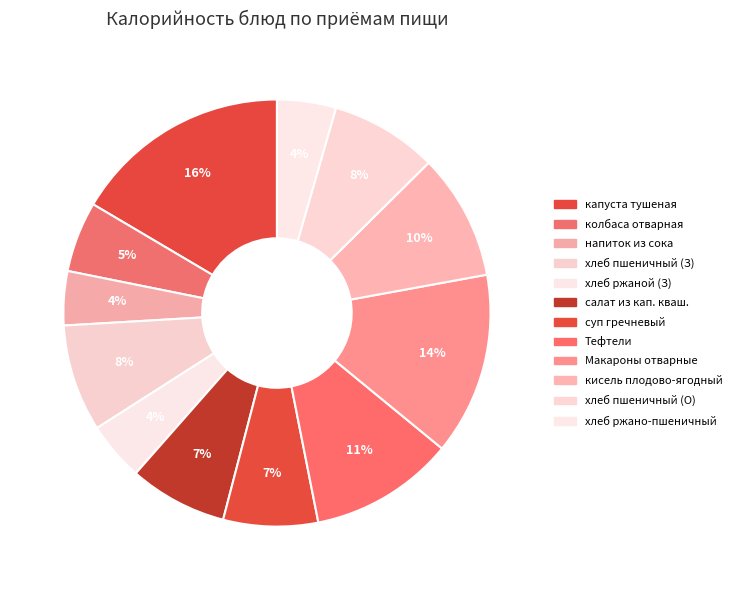

How many slices are in this pie chart?

12